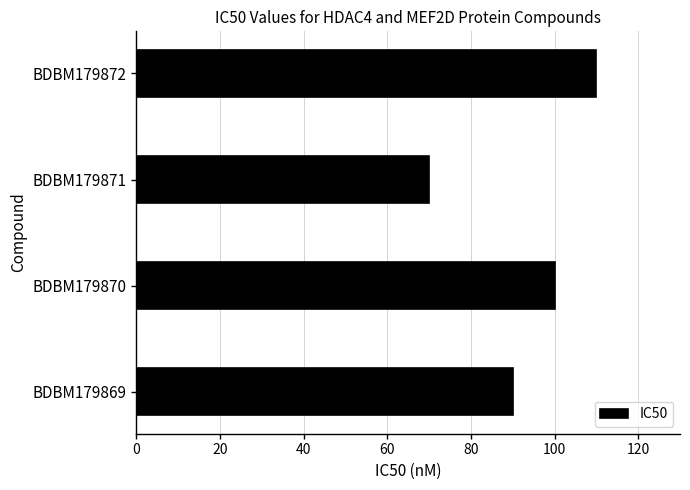

Between BDBM179872 and BDBM179870, which is larger?

BDBM179872